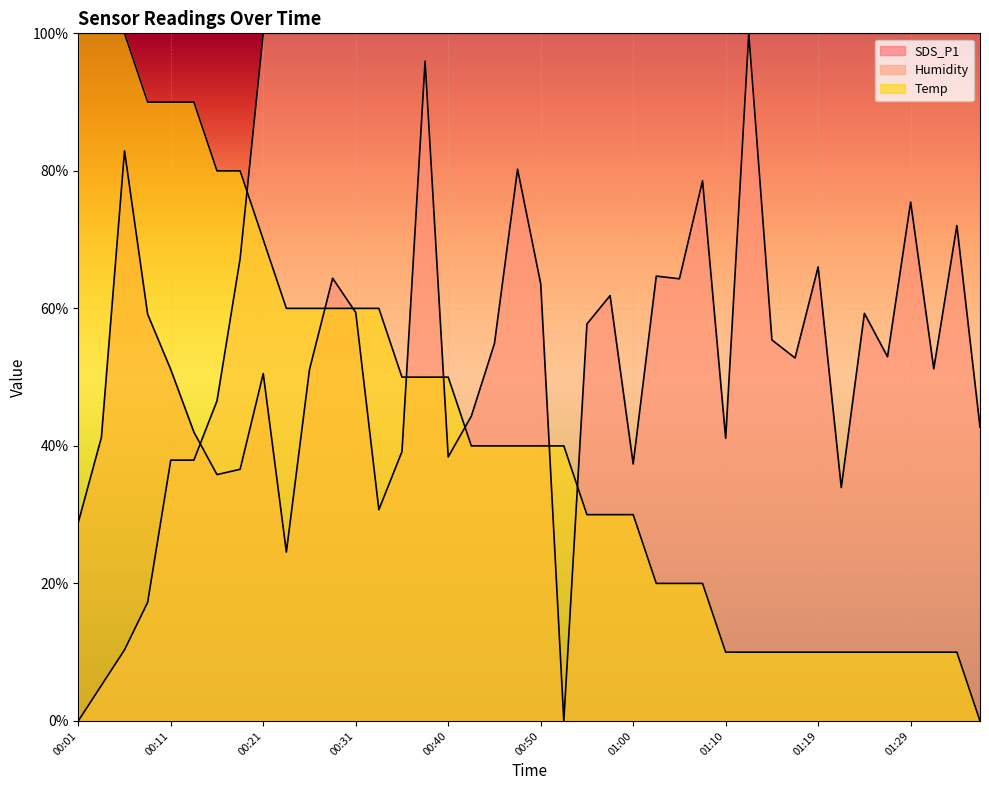

The SDS_P1 series shows 28.9 at 00:01. True or false?

True